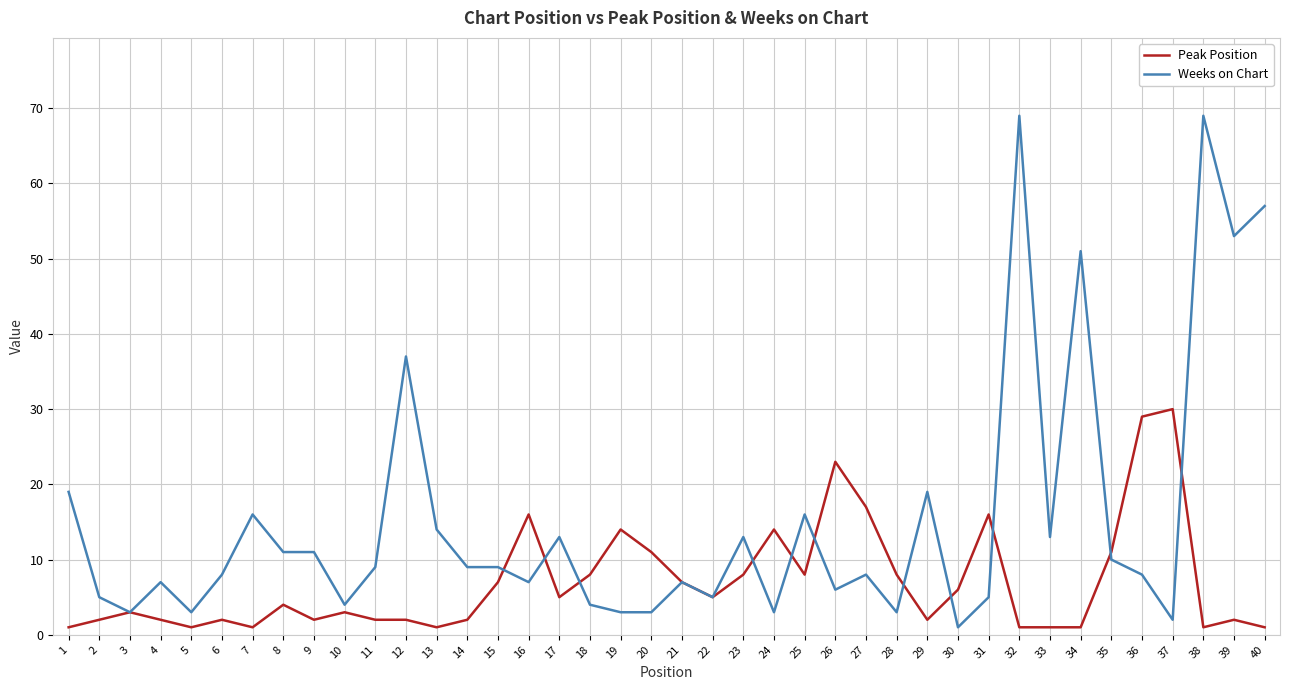

List the series in order of their overall mean, highest first.

Weeks on Chart, Peak Position